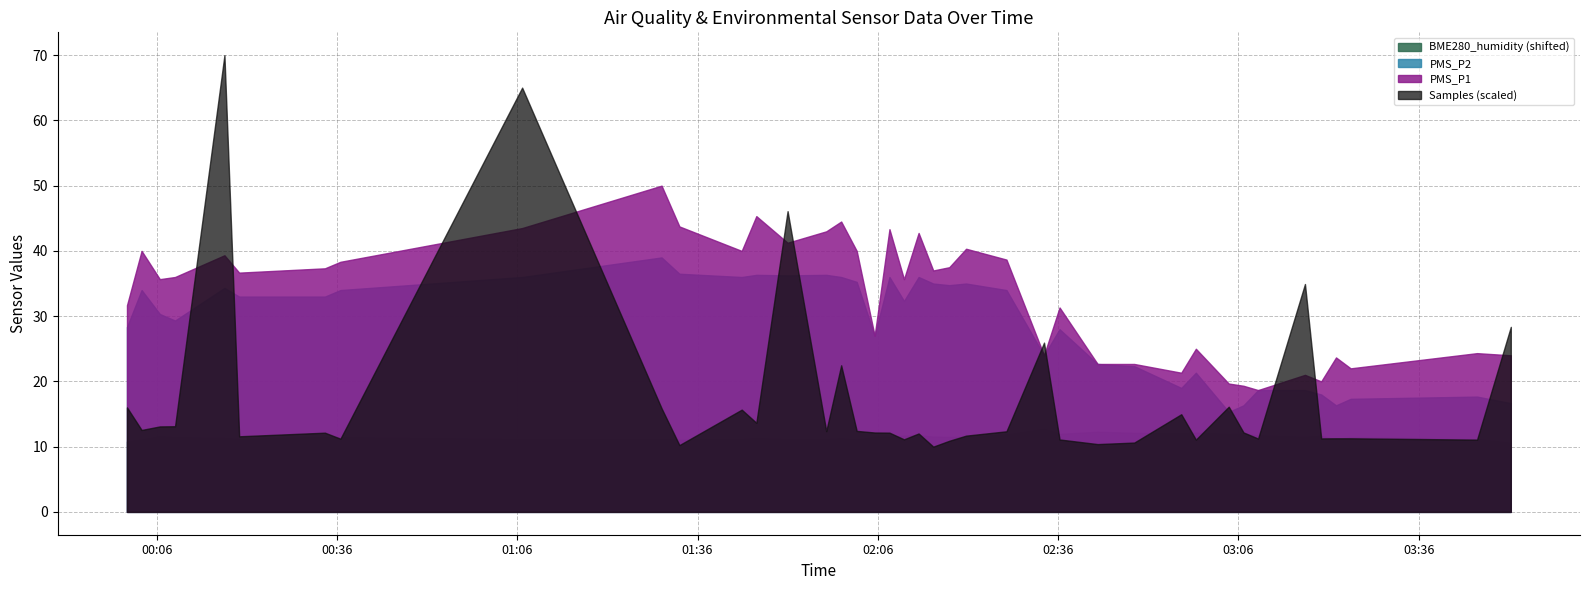

Rank the categories by BME280_humidity value from highest to lowest.

2022/11/26 02:33:39, 2022/11/26 02:42:34, 2022/11/26 02:58:55, 2022/11/26 02:48:40, 2022/11/26 02:56:29, 2022/11/26 03:06:50, 2022/11/26 02:36:14, 2022/11/26 03:04:23, 2022/11/26 02:27:24, 2022/11/26 02:12:47, 2022/11/26 03:09:16, 2022/11/26 02:10:21, 2022/11/26 03:19:46, 2022/11/26 00:06:32, 2022/11/26 02:15:13, 2022/11/26 02:20:41, 2022/11/26 02:07:56, 2022/11/26 02:17:53, 2022/11/26 02:05:28, 2022/11/26 03:17:04, 2022/11/26 00:34:00, 2022/11/26 03:24:40, 2022/11/26 00:09:04, 2022/11/26 00:36:35, 2022/11/26 00:17:17, 2022/11/26 01:45:47, 2022/11/26 01:59:54, 2022/11/26 01:43:21, 2022/11/26 03:45:42, 2022/11/26 00:19:44, 2022/11/26 01:57:25, 2022/11/26 01:06:49, 2022/11/26 01:50:59, 2022/11/26 03:22:14, 2022/11/26 01:30:01, 2022/11/26 00:03:30, 2022/11/26 01:32:59, 2022/11/26 02:02:29, 2022/11/26 00:01:04, 2022/11/26 03:51:19